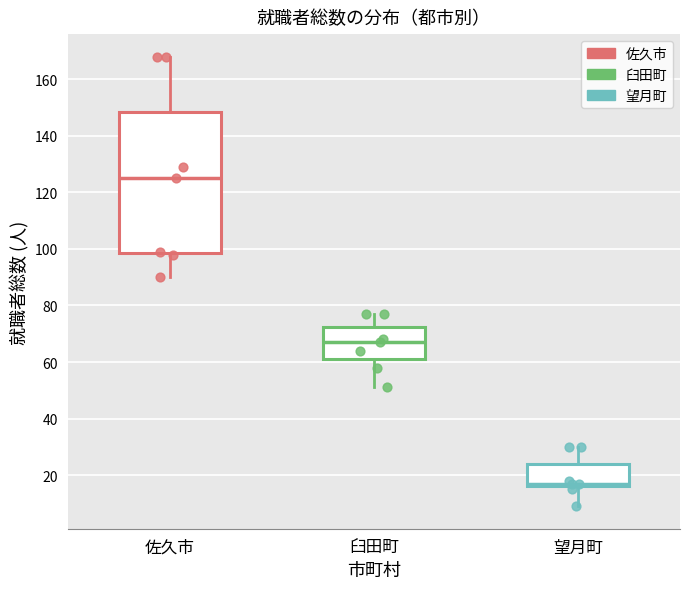

Where does the upper whisker of the box for 佐久市 end on the y-axis? The values are not printed on the chart, so give them approximately, as read against the axis.

168